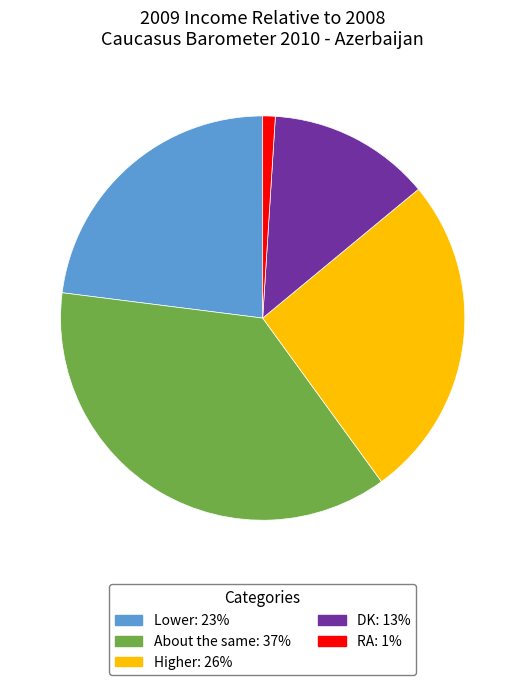

How many slices are in this pie chart?

5